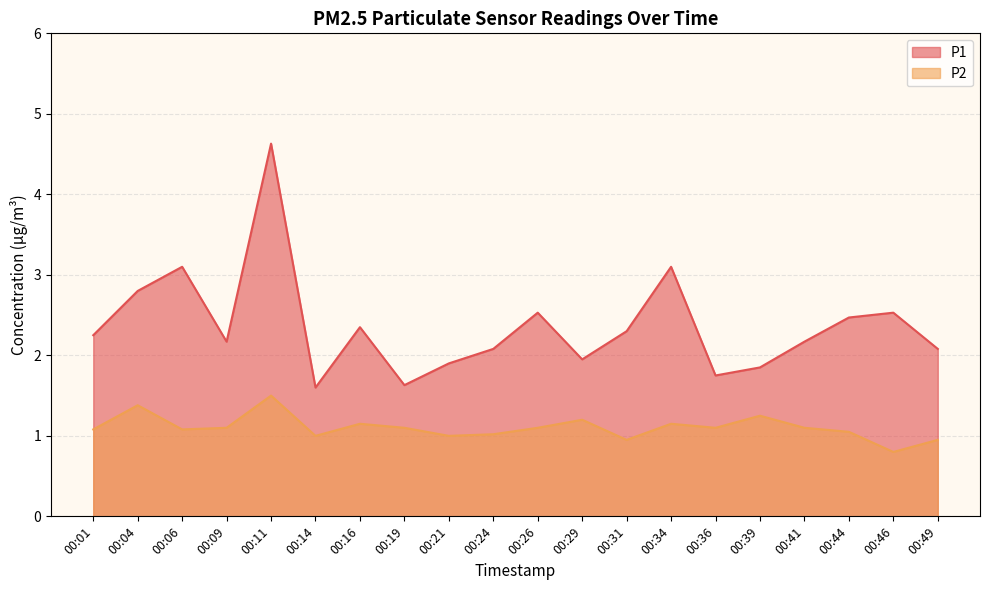

What is the approximate value of P2 at 00:14?

1.0